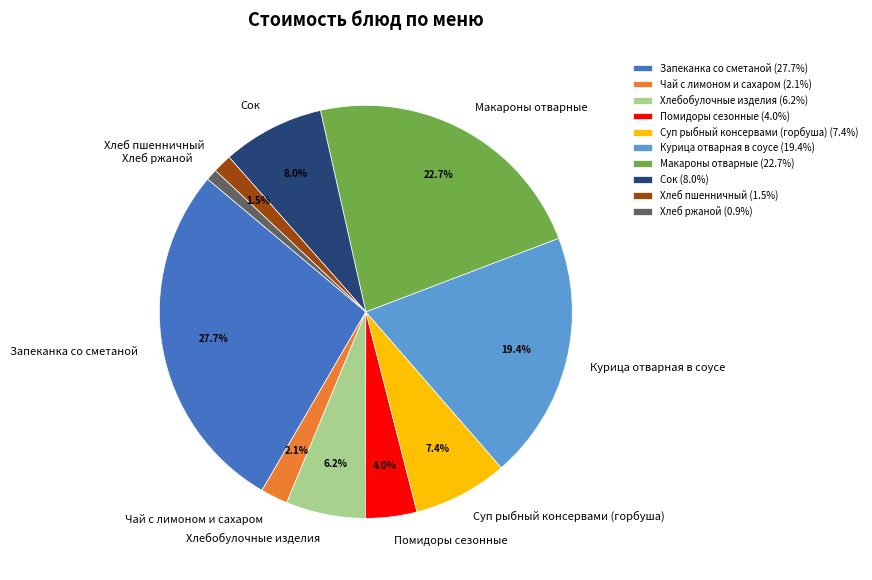

To the nearest percent, what is the combined percentage of Хлеб ржаной and Макароны отварные?

24%